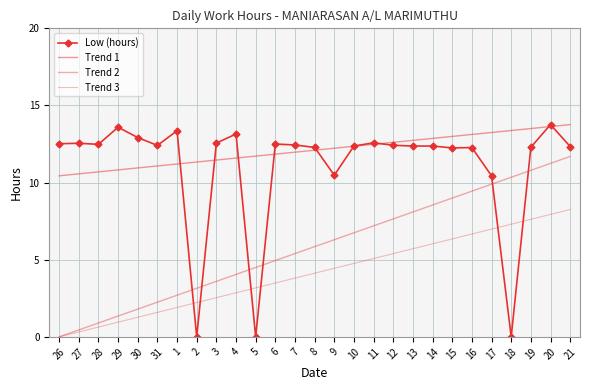

How many data points does each series have?

27